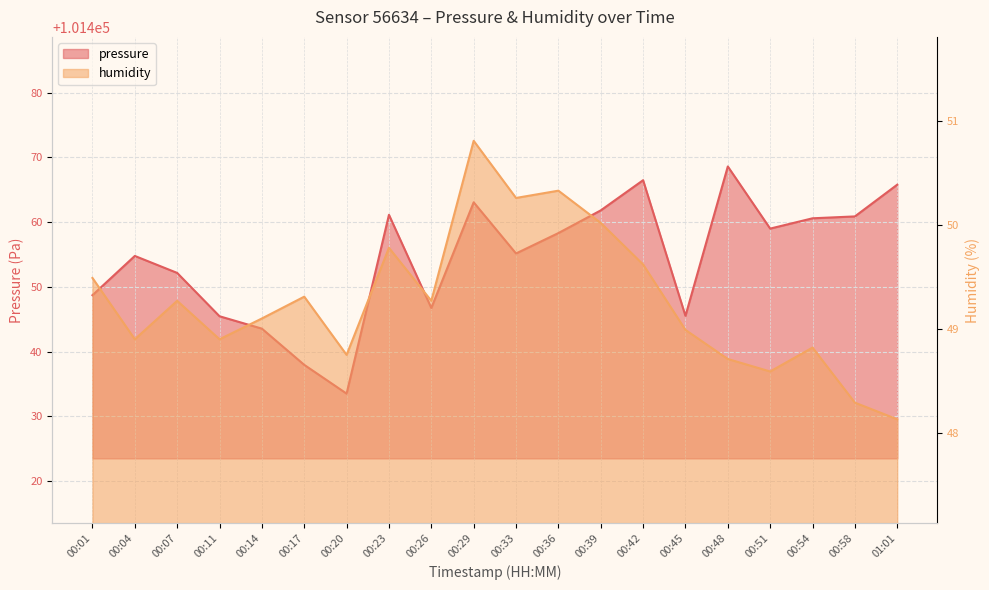

At which label is humidity closest to 49?

00:45